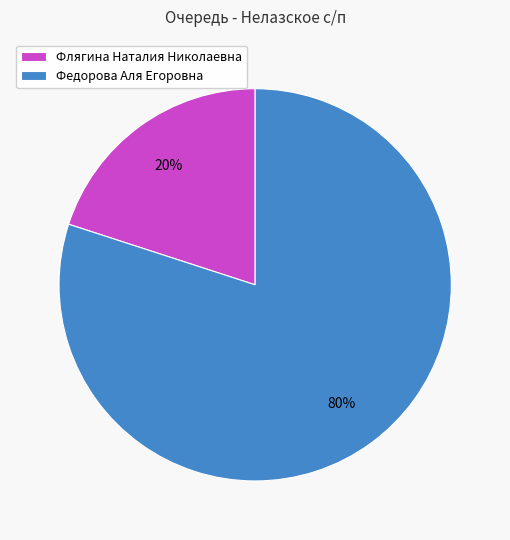

Does any single category account for the majority?

Yes